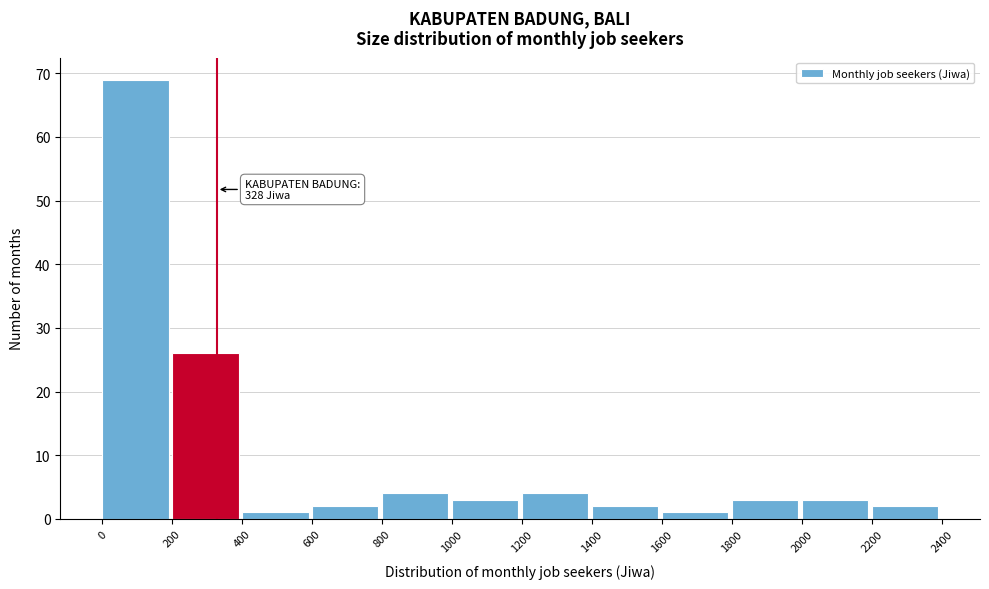

Over which range of the x-axis is the bar tallest?

0 to 200